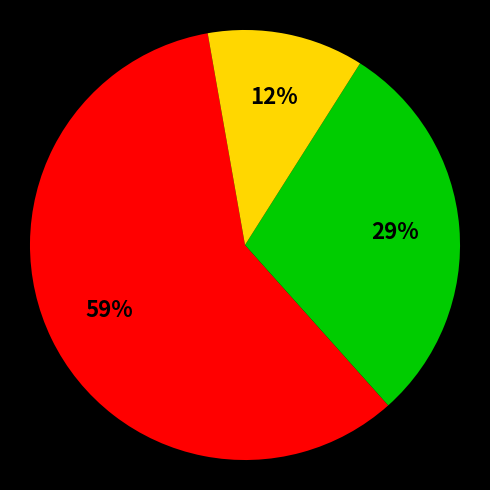

To the nearest percent, what is the difference between the largest and smallest slice percentages?

47%